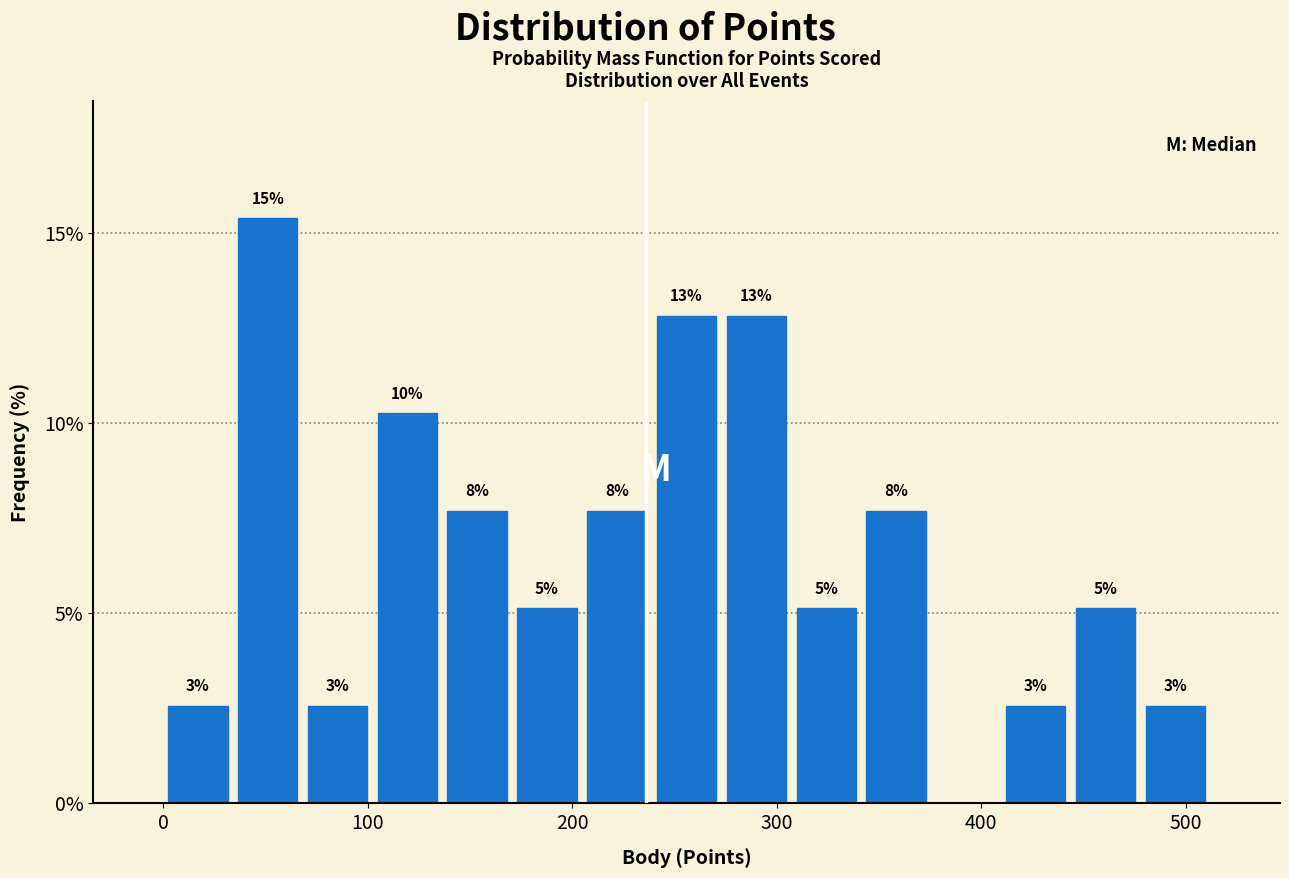

Read against the x-axis, roughly where is the centre of the tallest bar?

50